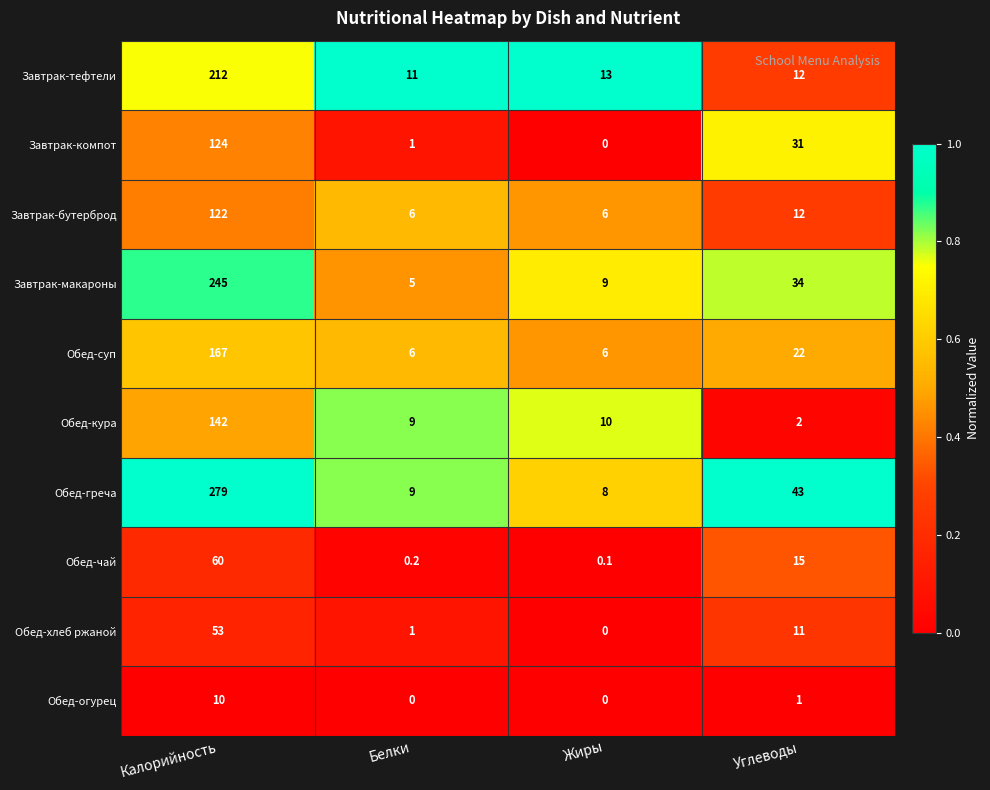

What is the sum of the Обед-кура values at Углеводы and Калорийность?

144.0